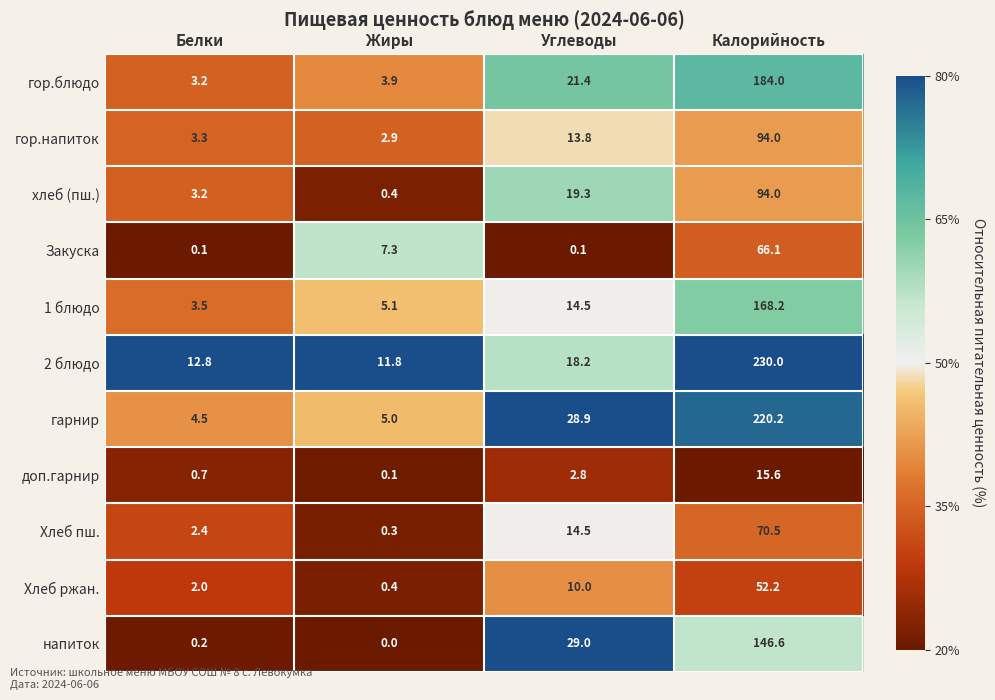

What is the total value across all series at Углеводы?

172.5